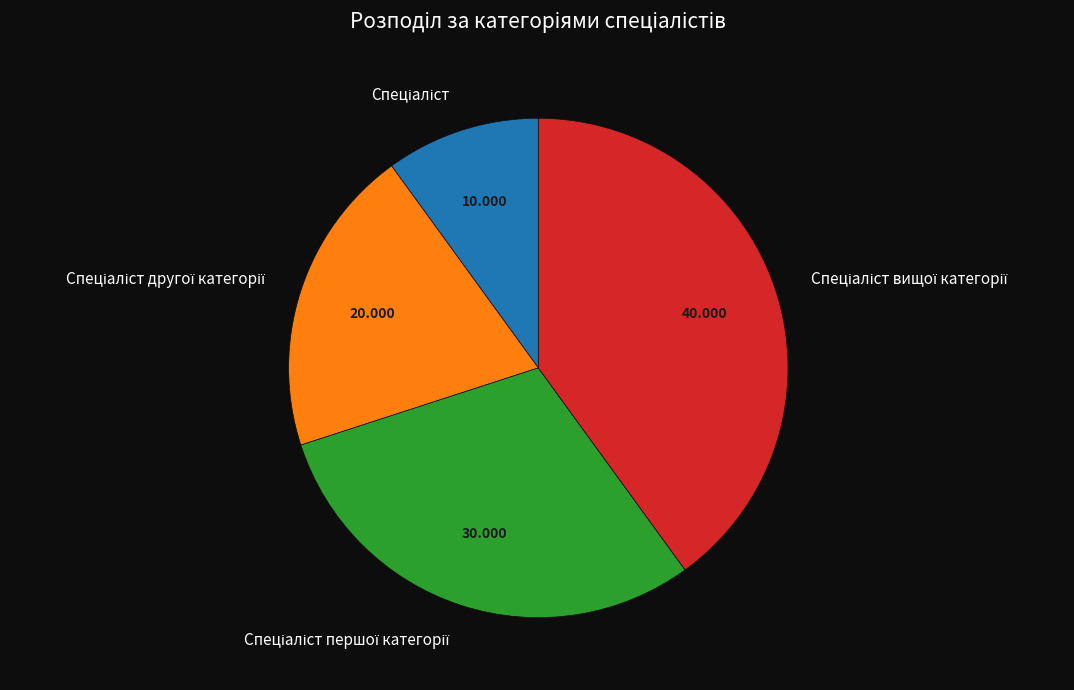

Is there any slice that represents more than half of the pie?

No